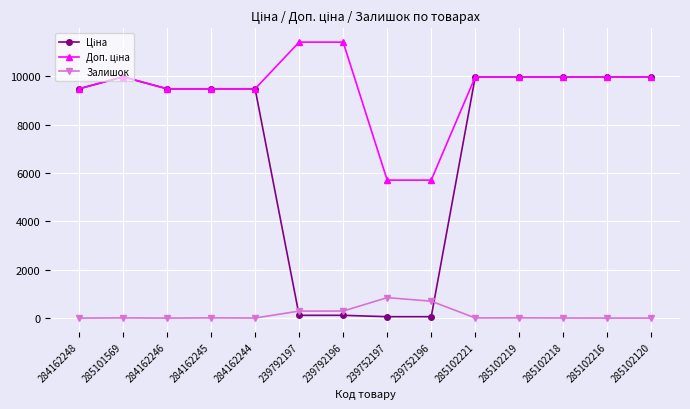

The Залишок series shows 513.6 at 285102120. True or false?

False